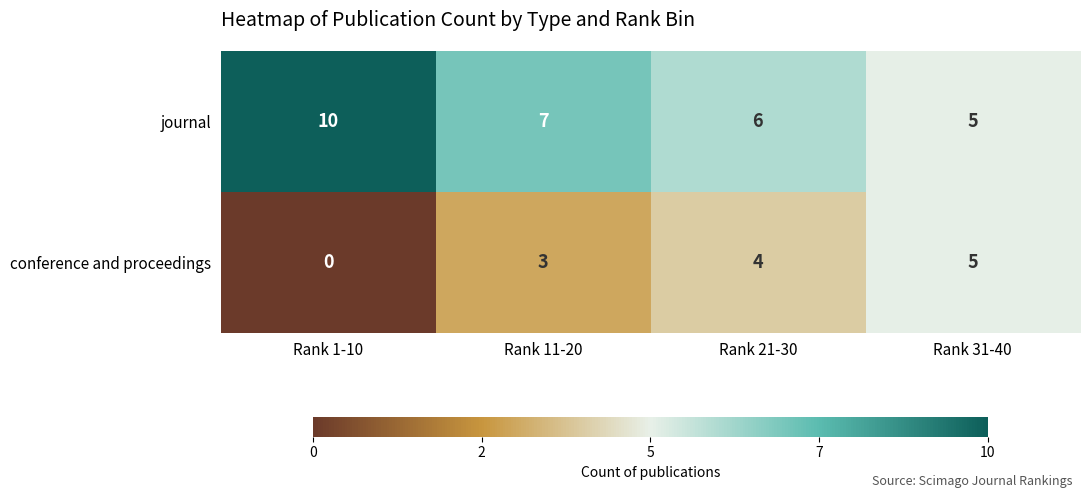

What is the total value across all series at Rank 11-20?

10